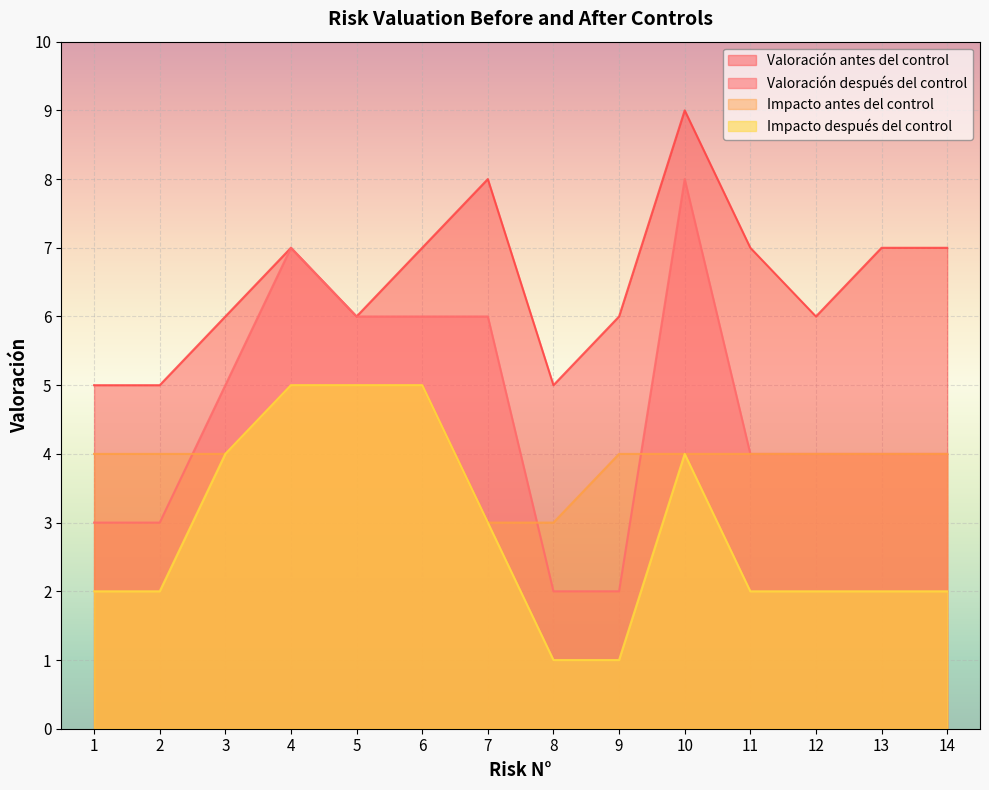

Which series has the largest total across all categories?

Valoración antes del control